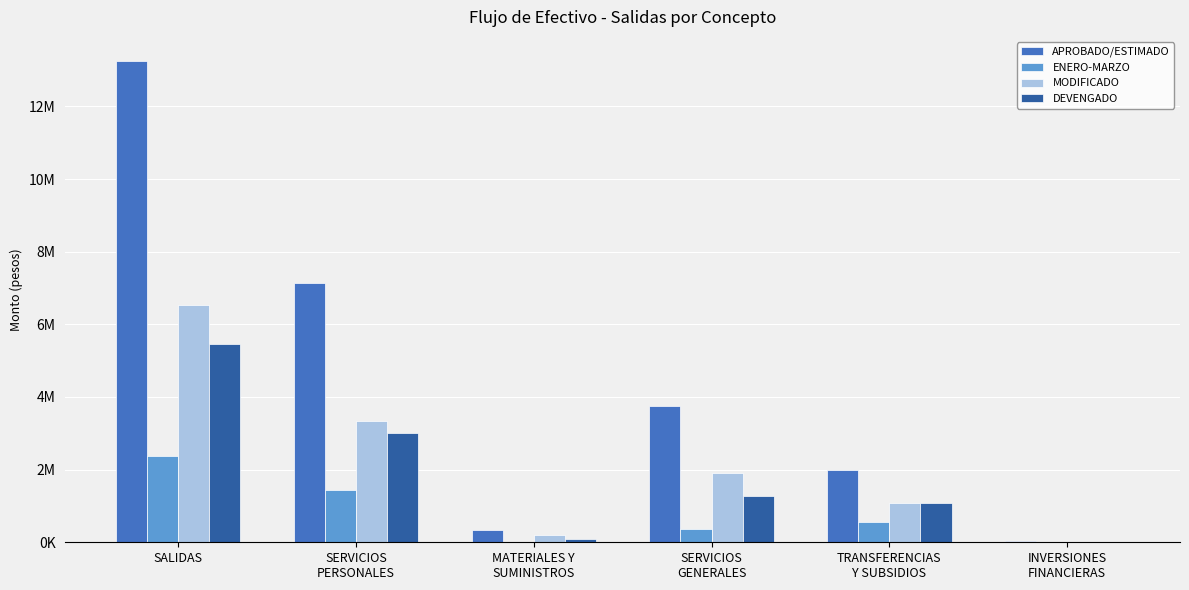

What are all the series names shown in the legend?

APROBADO/ESTIMADO, ENERO-MARZO, MODIFICADO, DEVENGADO